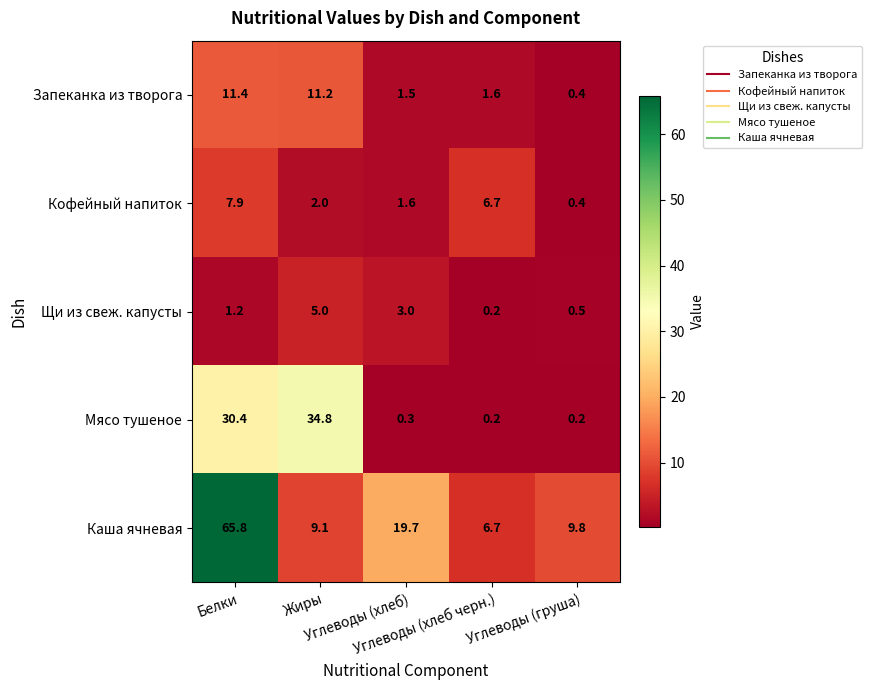

How many data points does each series have?

5